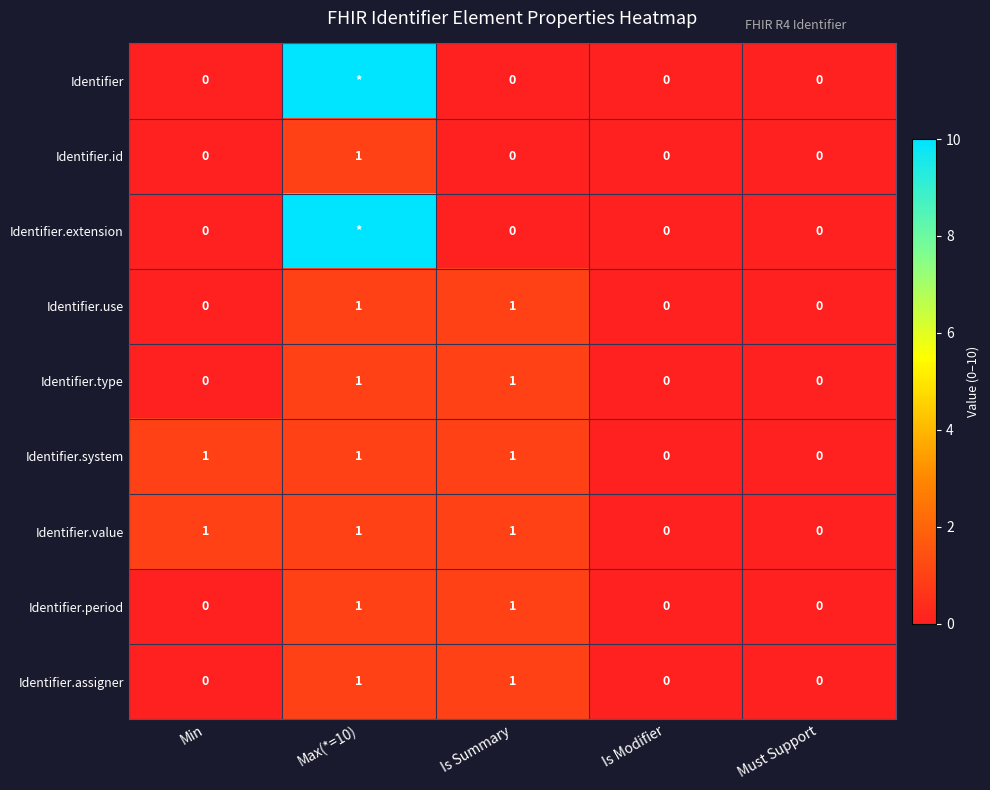

How many data points in Identifier.use are above 0?

2